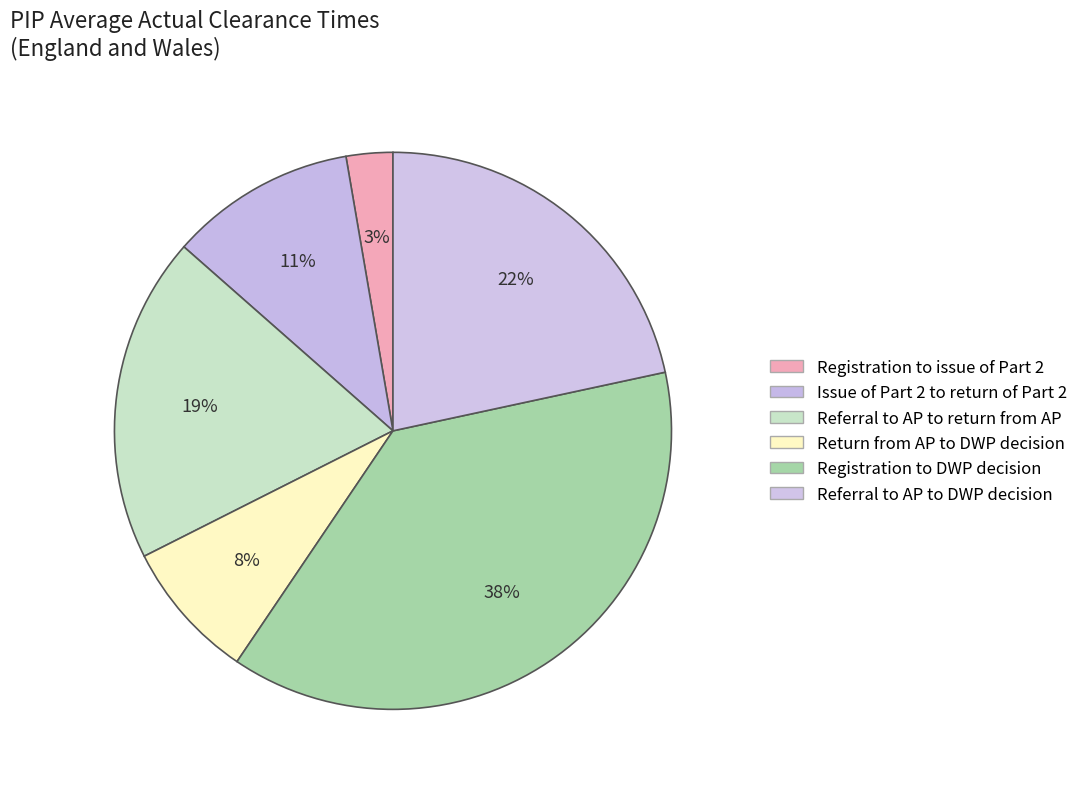

Count the number of slices in the pie.

6